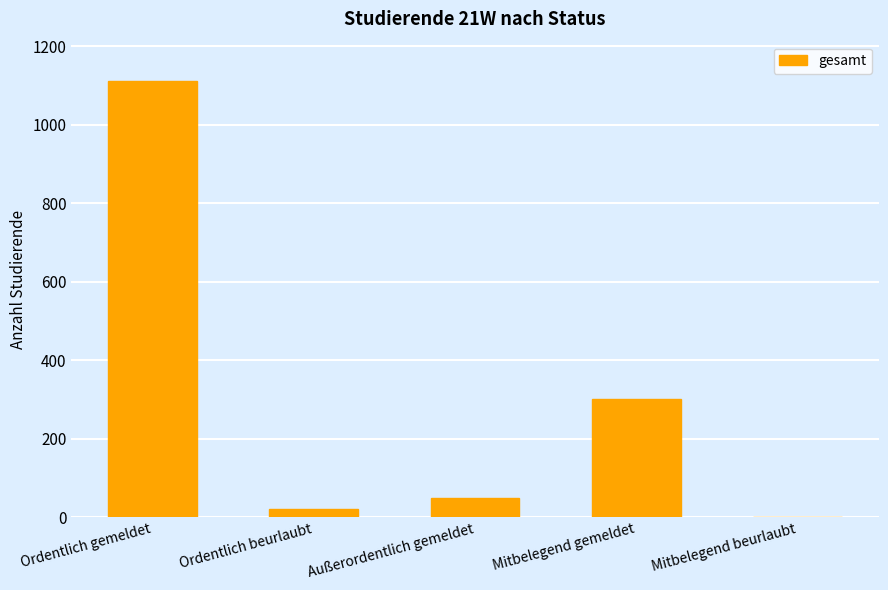

Reading left to right, transcribe all the data shown in this chart.

Ordentlich gemeldet=1112	Ordentlich beurlaubt=22	Außerordentlich gemeldet=50	Mitbelegend gemeldet=302	Mitbelegend beurlaubt=2